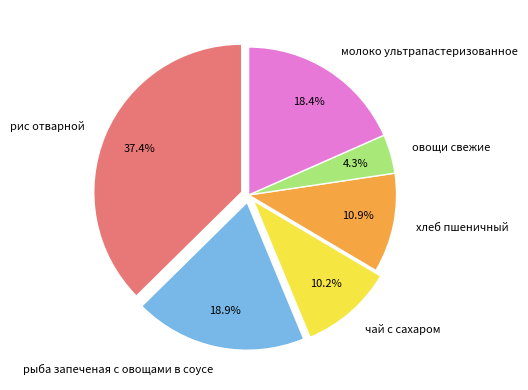

To the nearest percent, what is the difference between the чай с сахаром and хлеб пшеничный slice percentages?

1%